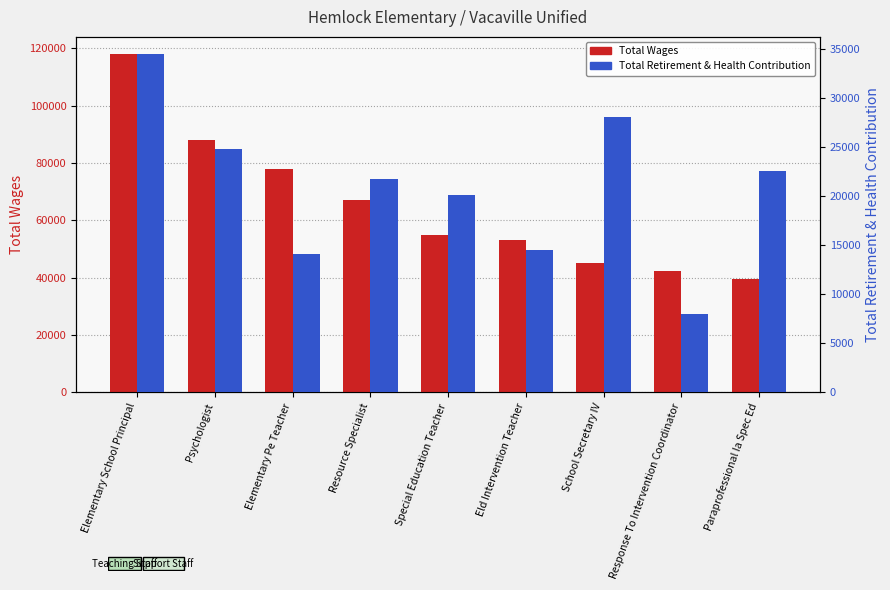

What is the average value of the Total Retirement & Health Contribution series?

20962